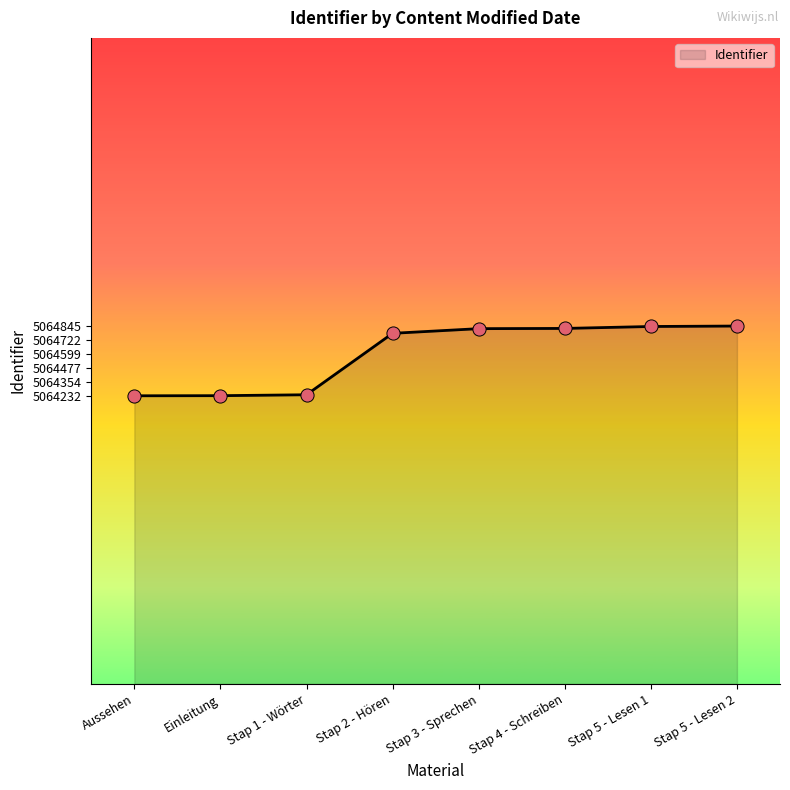

Which has a higher value, Stap 5 - Lesen 1 or Stap 2 - Hören?

Stap 5 - Lesen 1